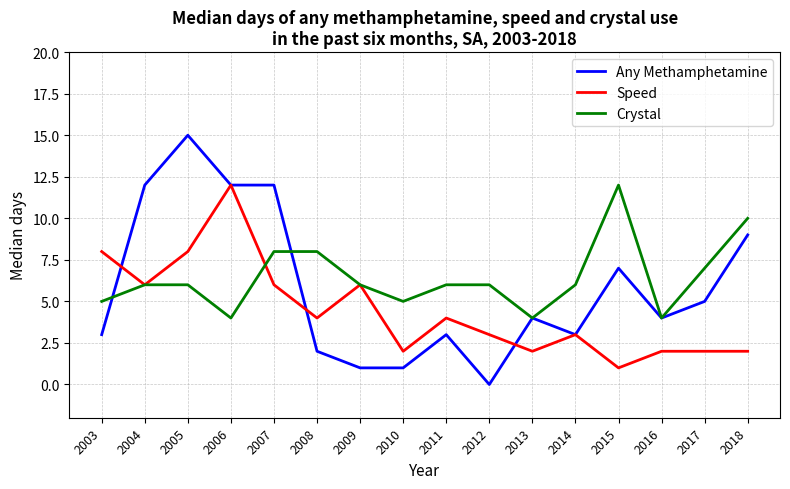

What is the lowest value of the Crystal series?

4